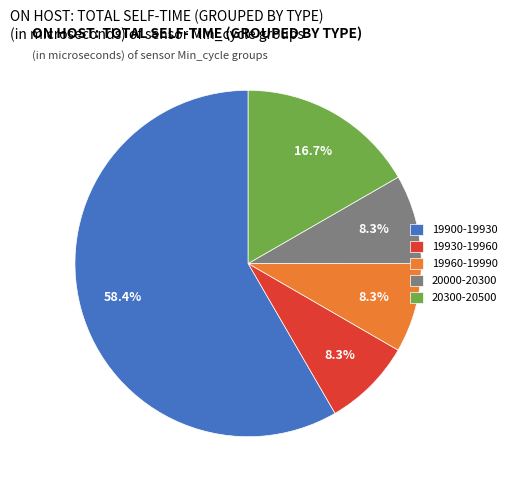

To the nearest percent, what is the average slice percentage?

20%